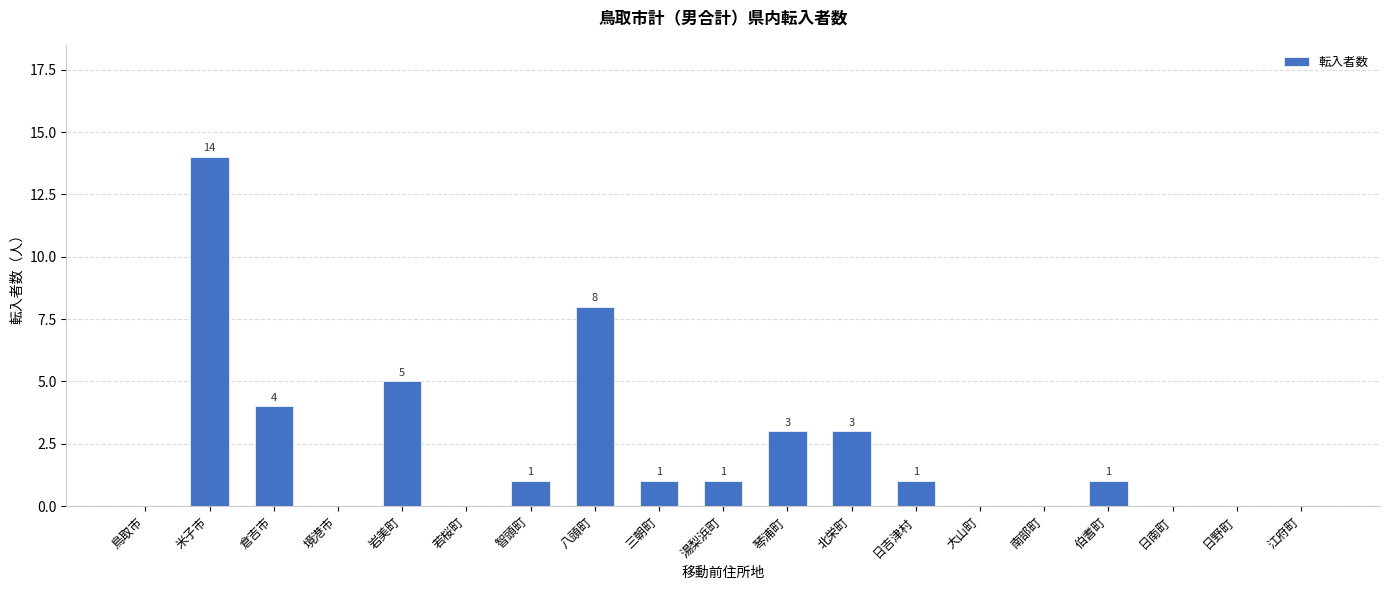

The value at 境港市 is -9. True or false?

False